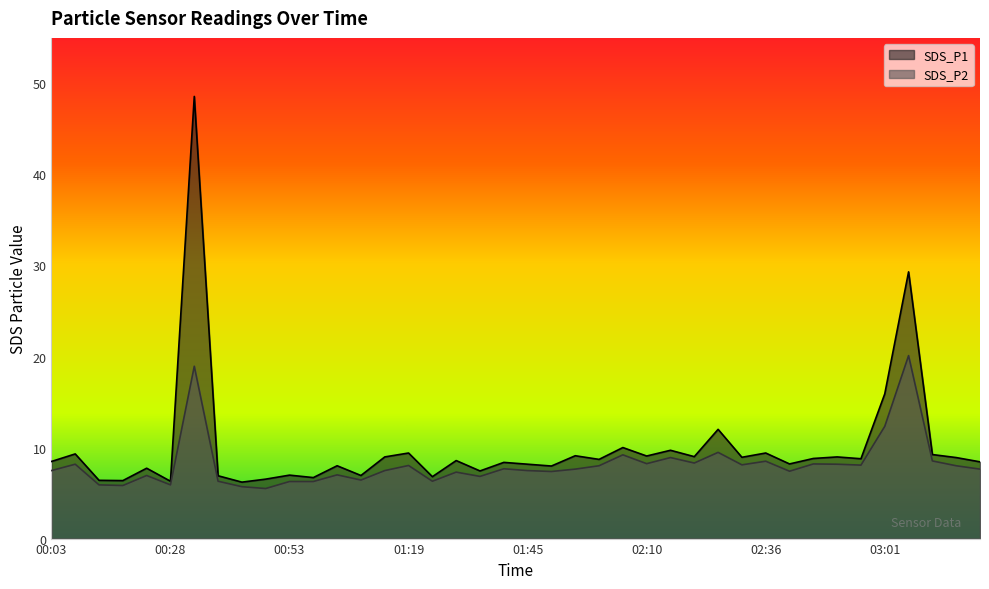

At which category is the sum across all series the highest?

00:33